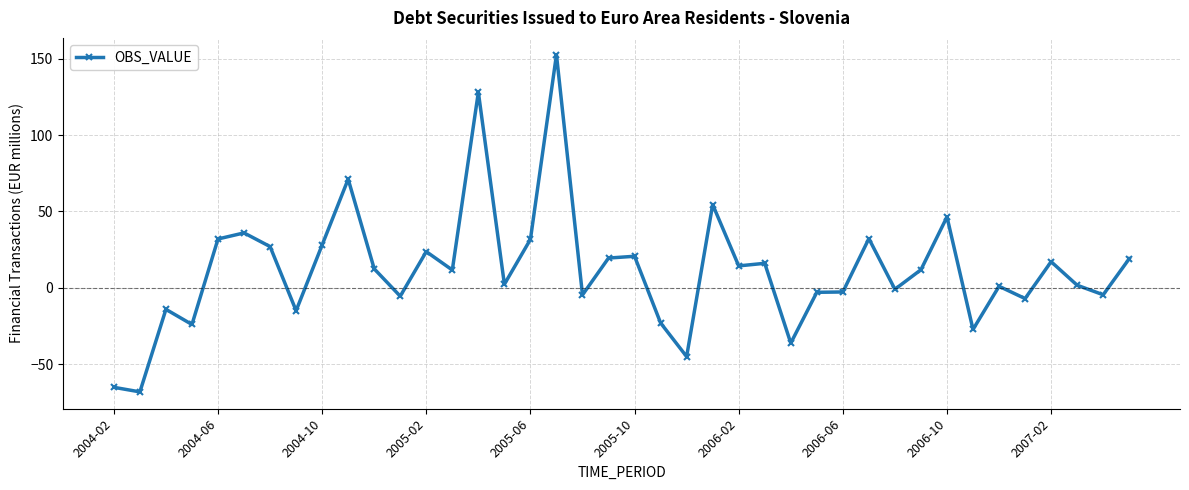

What is the value of the 22nd point from the left?

-22.9